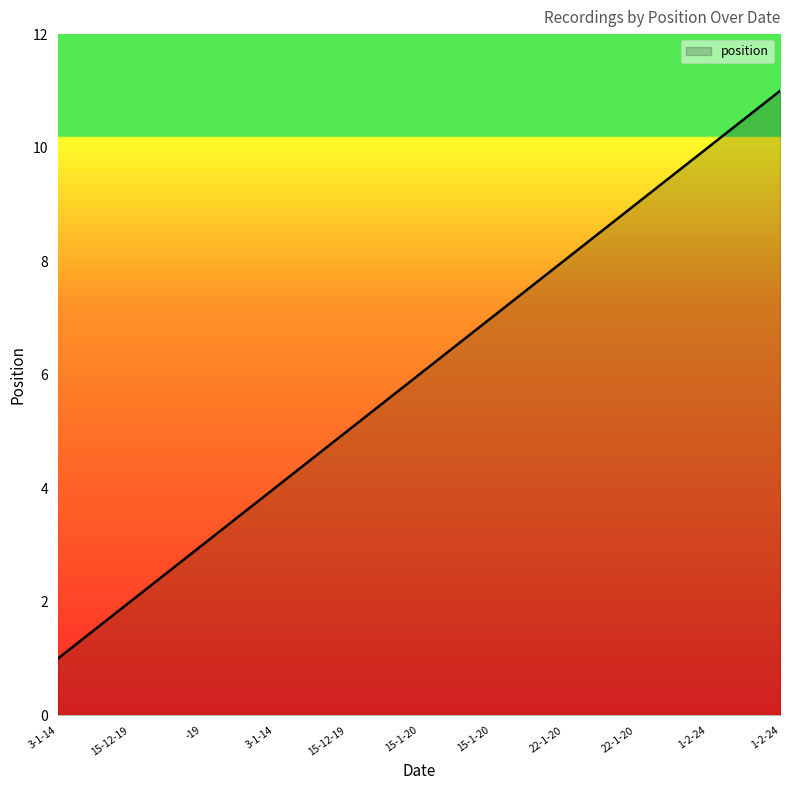

The chart shows a value of 9 at 22-1-20. True or false?

True